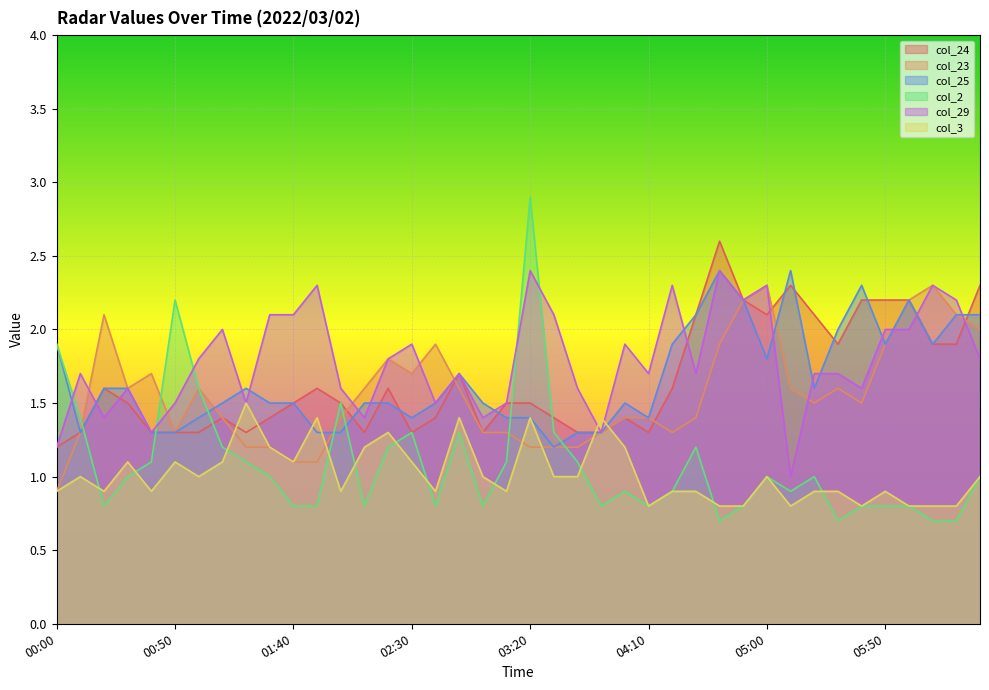

Rank the categories by col_23 value from lowest to highest.

00:00, 01:40, 01:50, 01:20, 01:30, 03:20, 03:30, 03:40, 00:10, 00:50, 03:00, 03:10, 03:50, 04:20, 01:10, 02:00, 04:00, 04:10, 04:30, 05:20, 05:40, 00:30, 01:00, 02:10, 02:50, 05:10, 05:30, 00:40, 02:30, 02:20, 02:40, 04:40, 05:50, 06:30, 00:20, 06:20, 04:50, 06:00, 05:00, 06:10